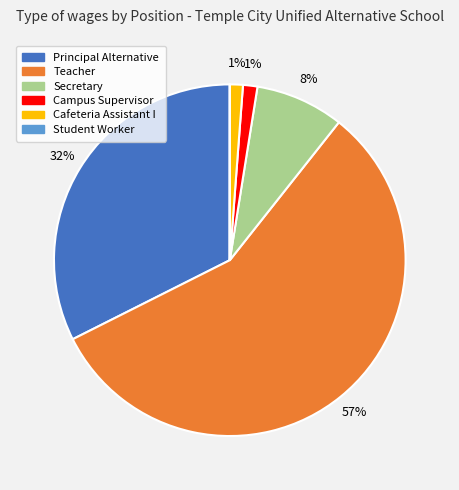

Do Cafeteria Assistant I and Secretary together represent more than half of the pie?

No